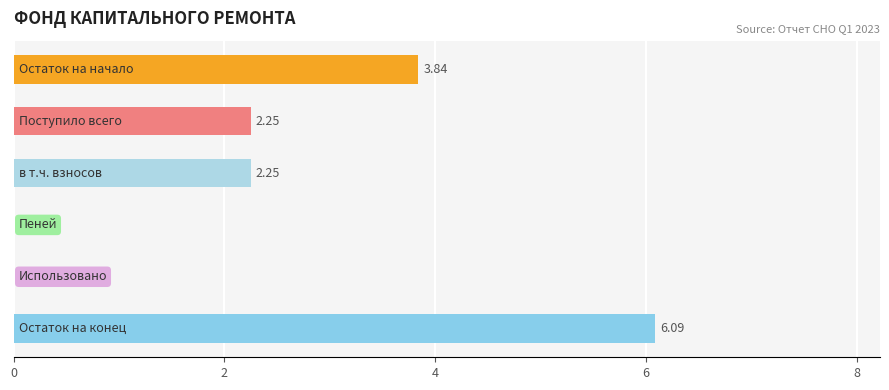

How many positive values are there?

4